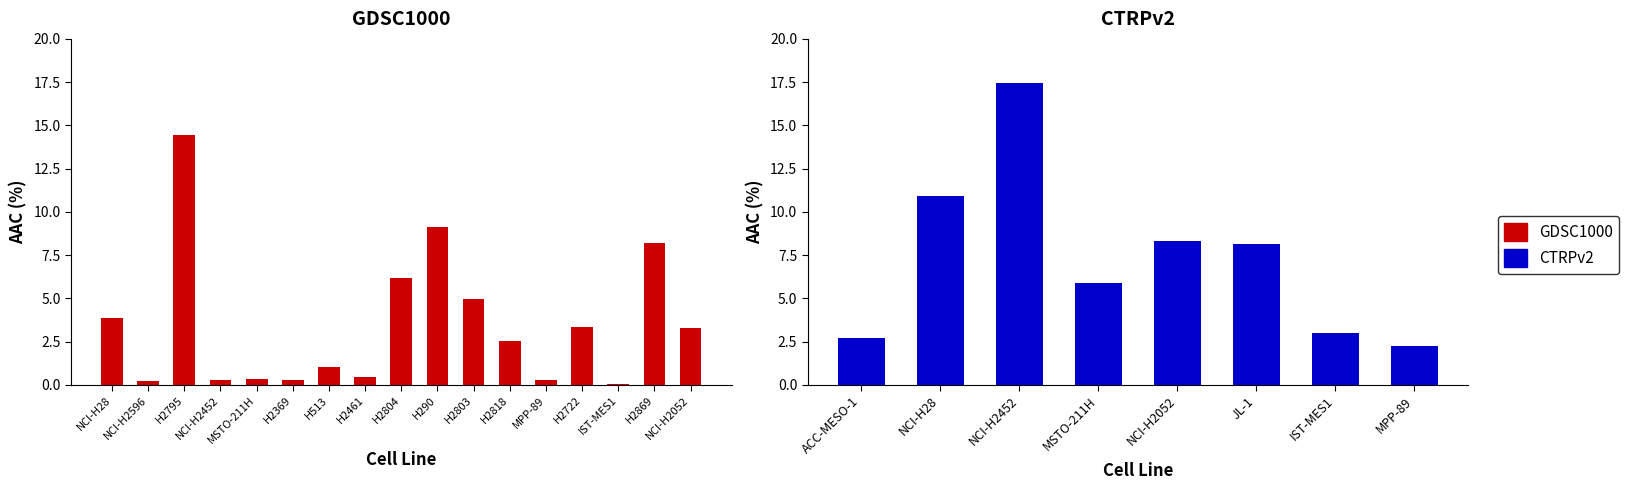

True or false: the data shows 1.0 at H513.

True